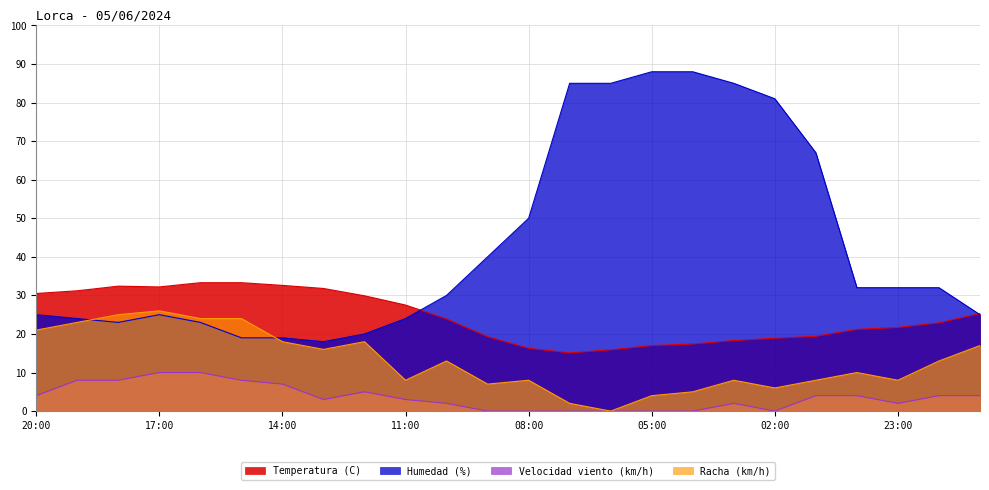

Which category has the highest value in the Racha (km/h) series?

17:00